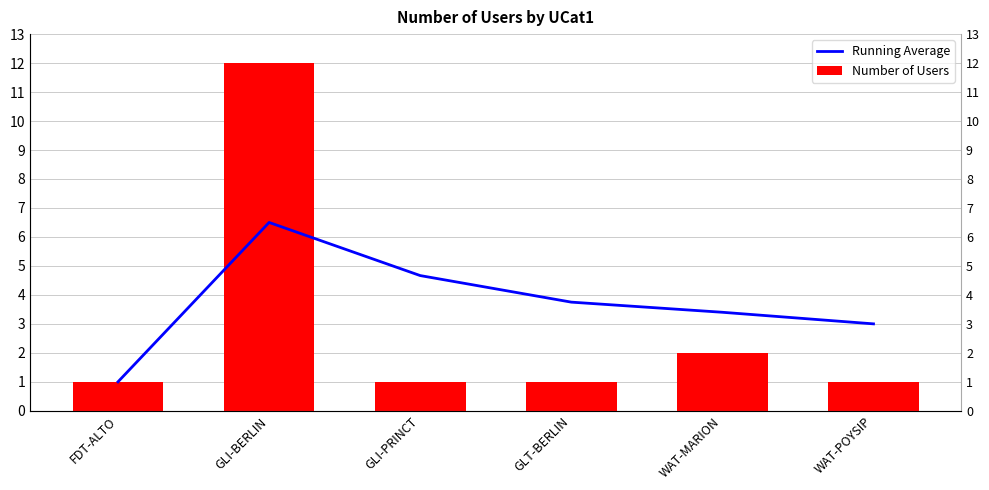

What is the approximate value of Running Average at GLI-PRINCT?

4.7